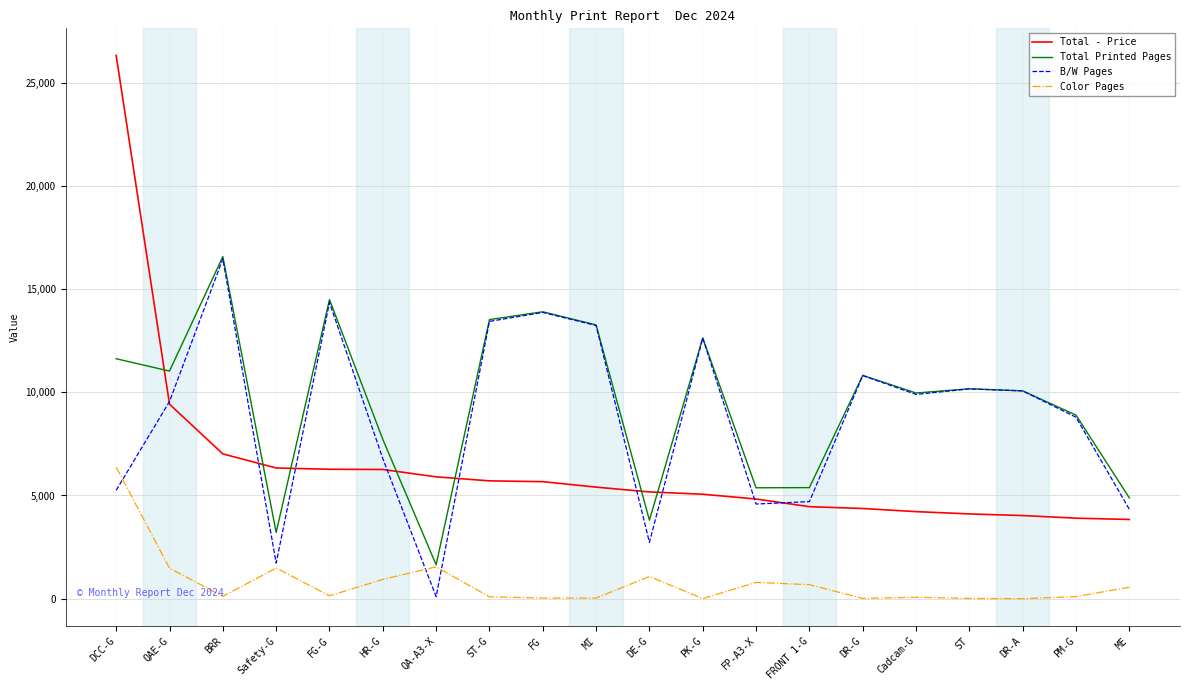

At which label does Total Printed Pages first exceed 10173?

DCC-G